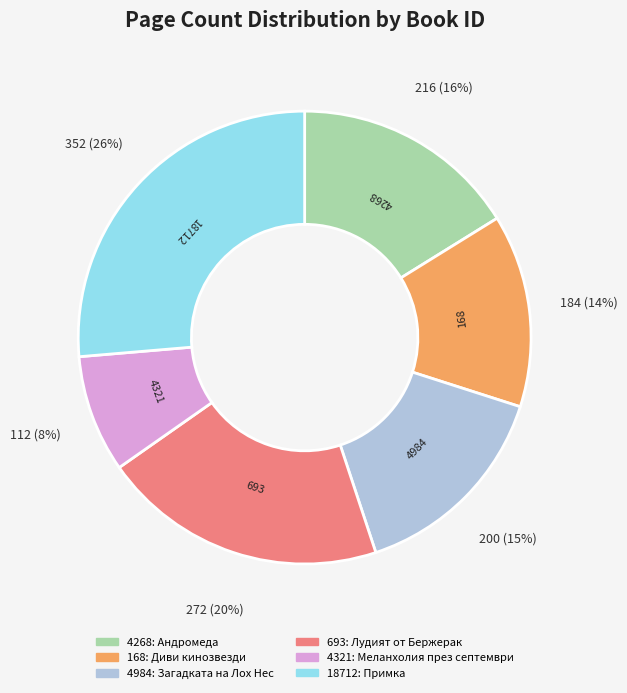

What percentage is the 18712 slice, to the nearest percent?

26%